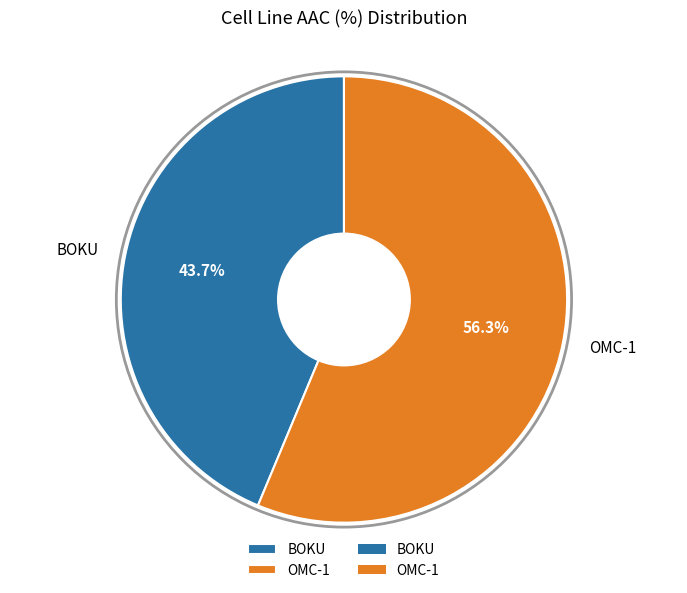

Is it true that OMC-1 is 56% of the pie?

True